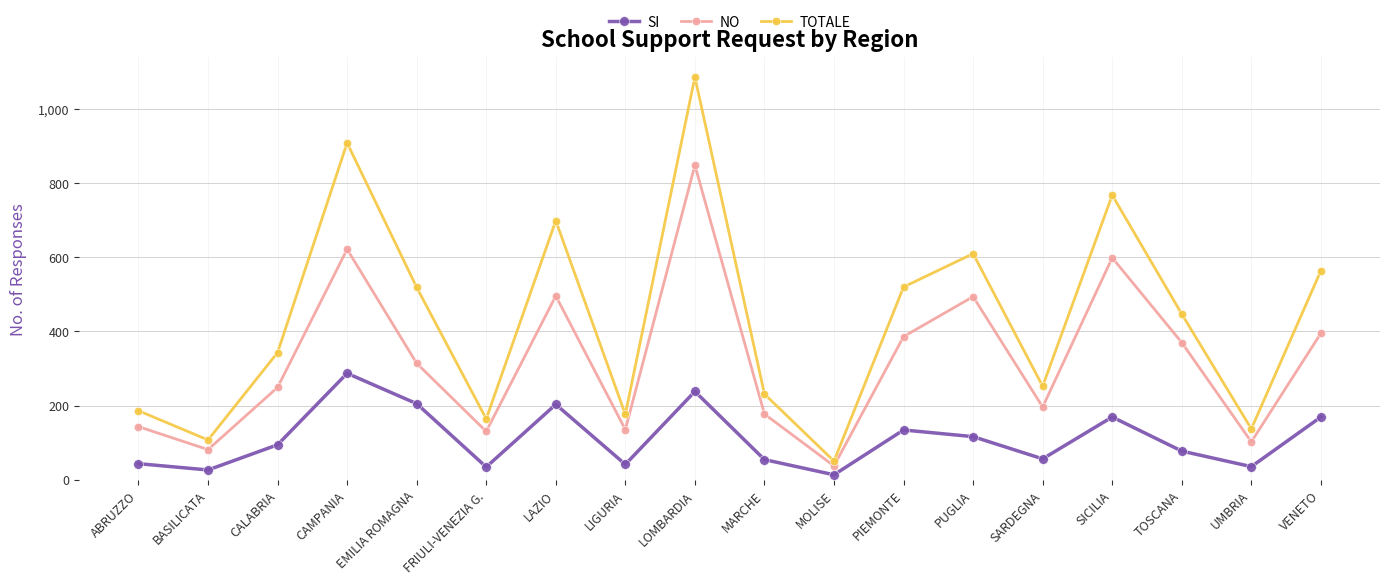

Is the value of NO at MARCHE greater than the value of TOTALE at UMBRIA?

Yes